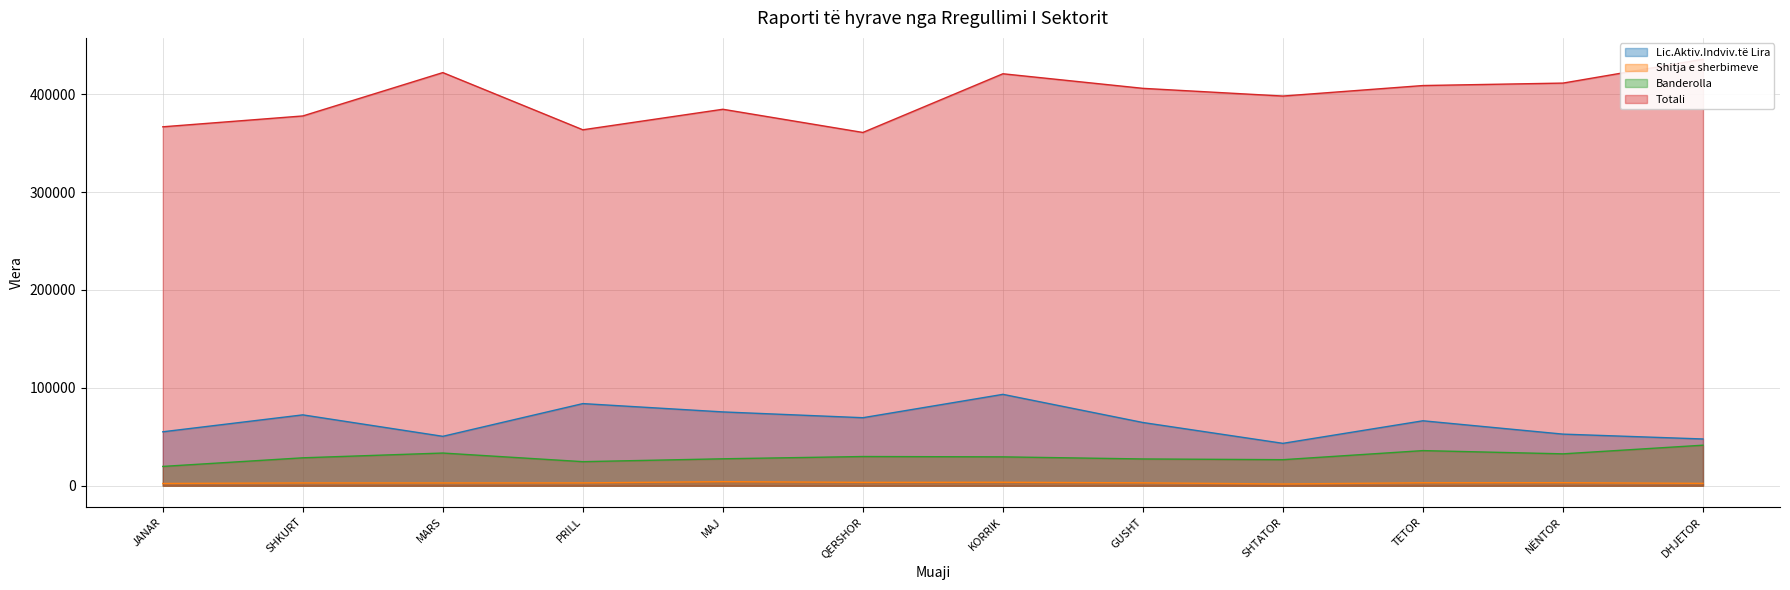

True or false: Totali has a value of 366620.0 at JANAR.

True